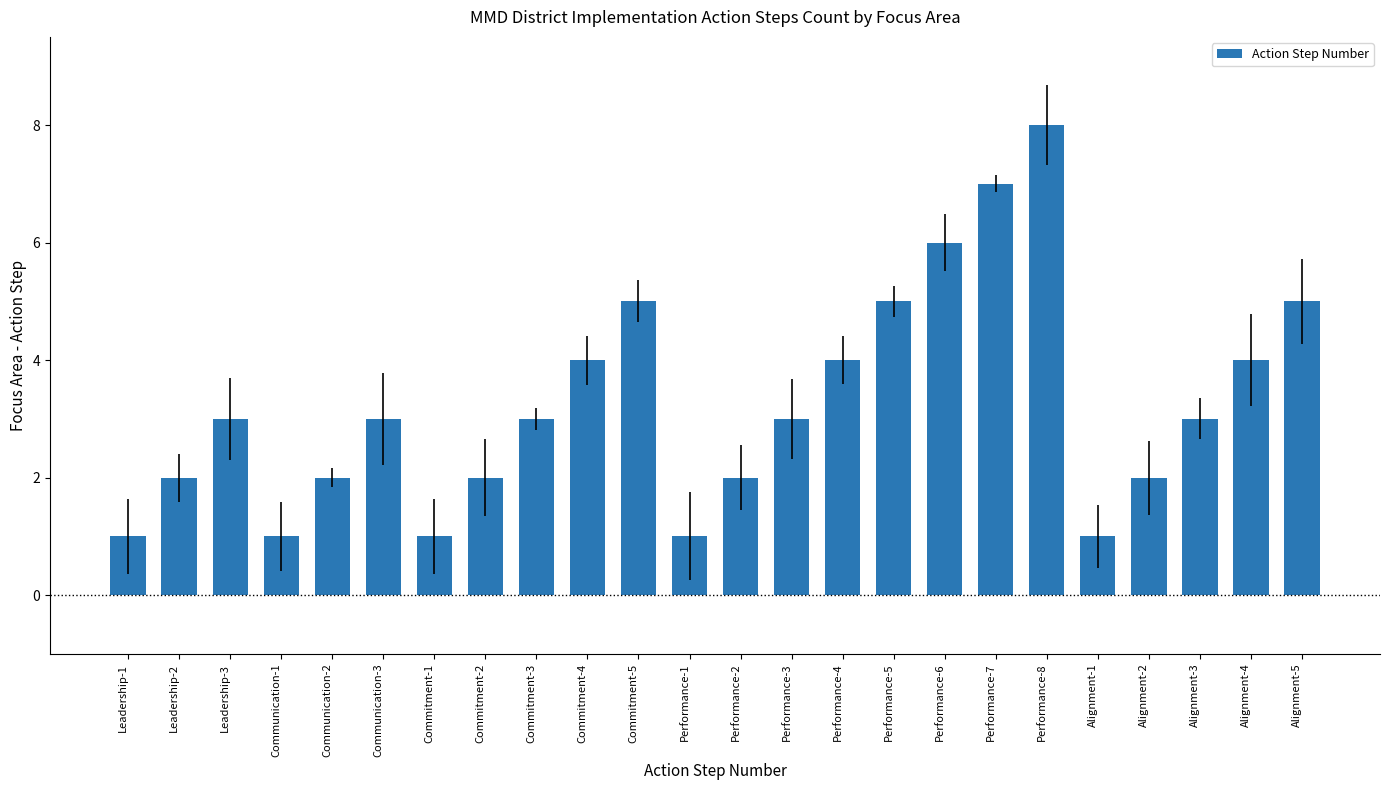

What is the value of the 18th bar from the left?

7